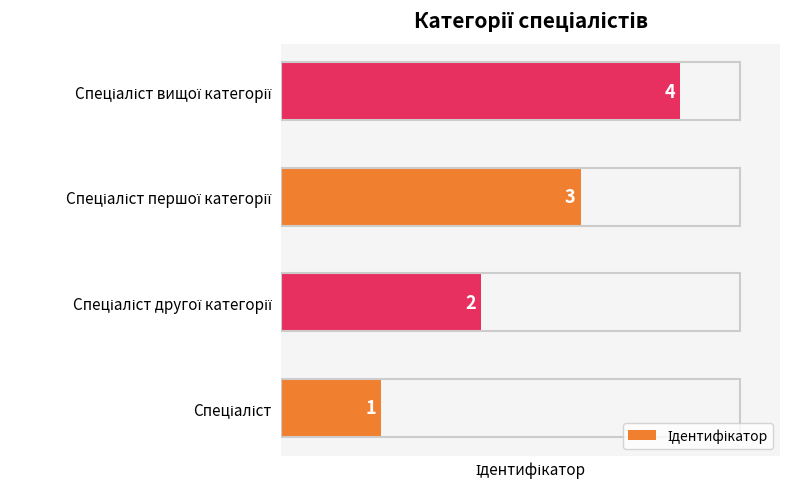

How many distinct data groups are displayed?

1